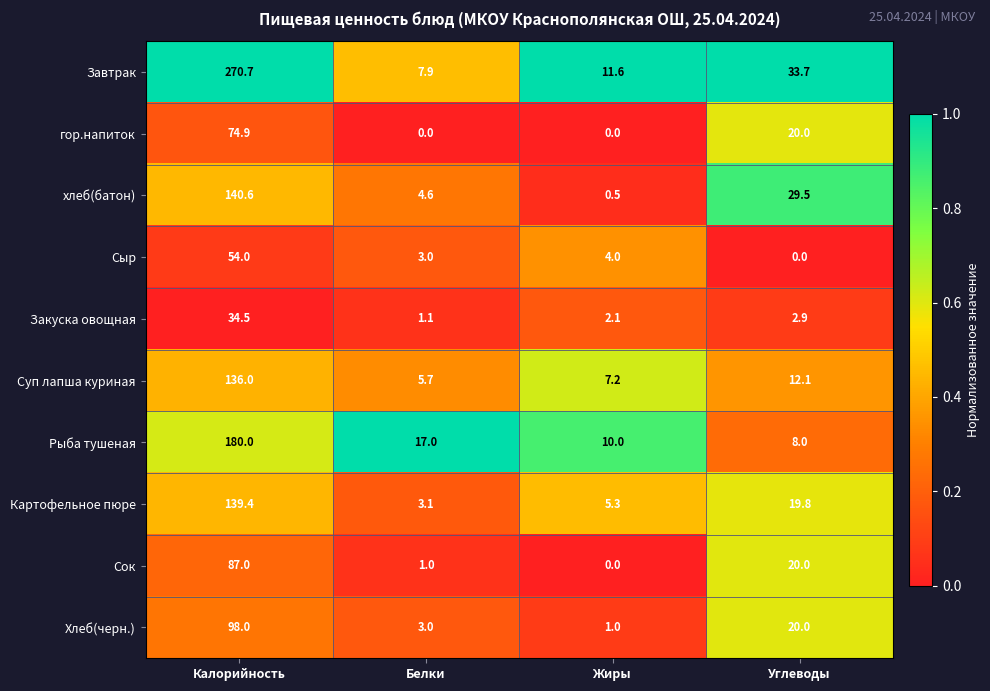

What is the difference between the maximum and minimum values in the Рыба тушеная series?

172.0